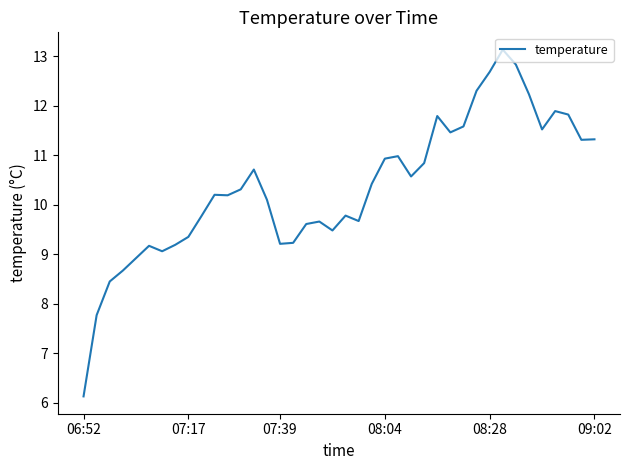

What is the maximum value shown in the chart?

13.1